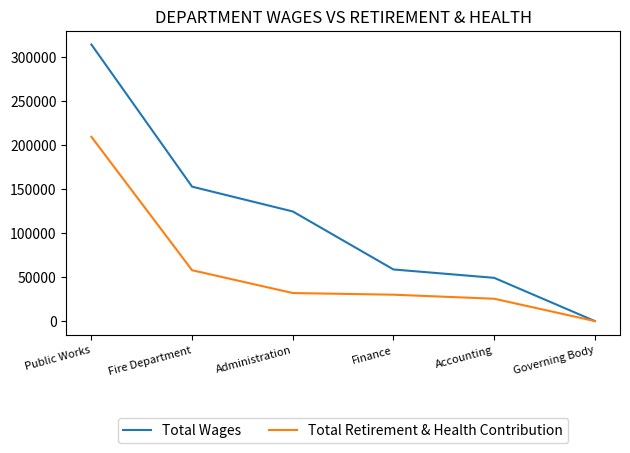

What is the average value of the Total Wages series?

116559